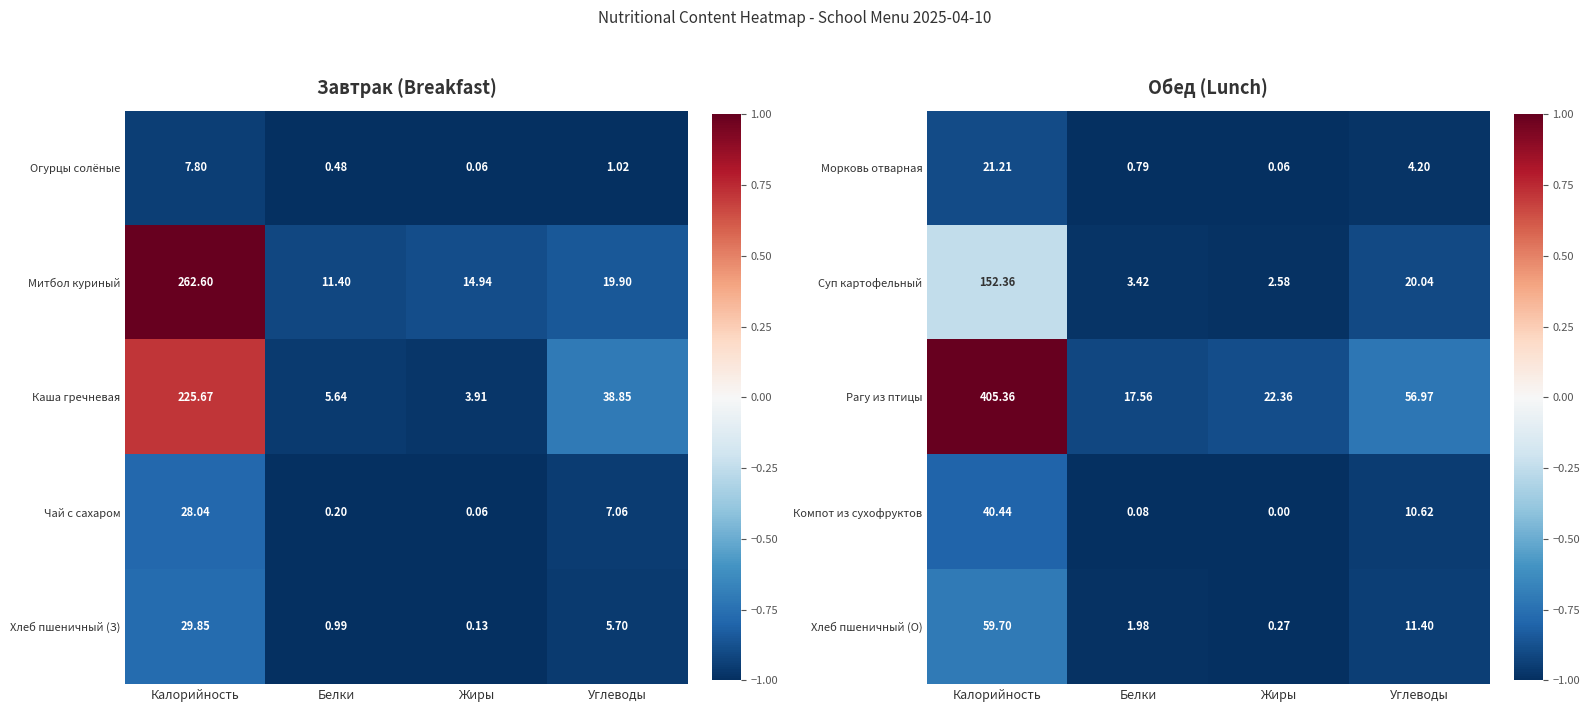

Count the number of data series in this chart.

5